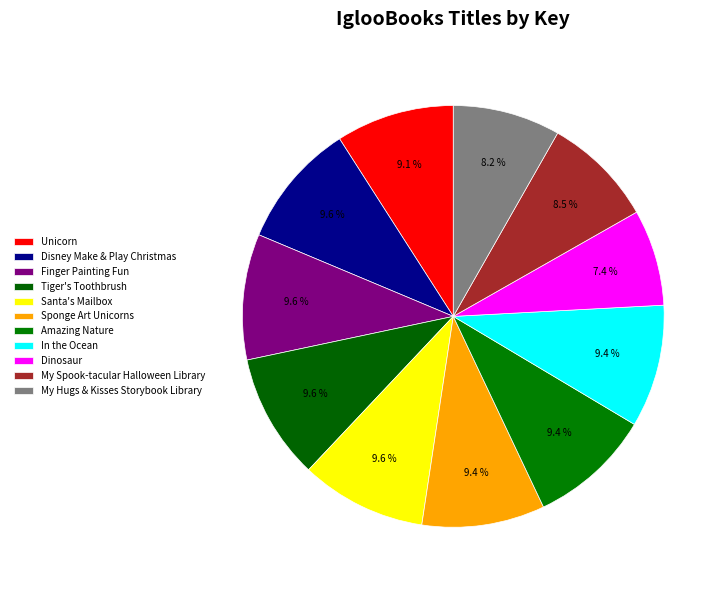

Is it true that Tiger's Toothbrush is 24% of the pie?

False